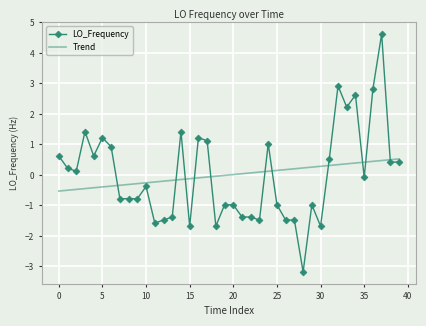

True or false: LO_Frequency has more than 1 points higher than both neighbors.

True